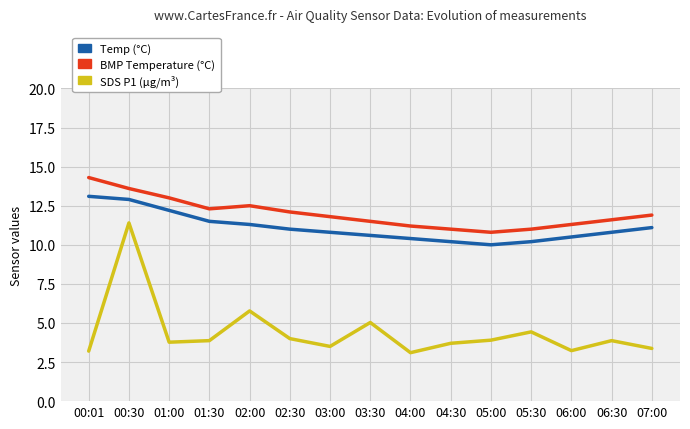

What is the lowest value of the SDS P1 (µg/m³) series?

3.1